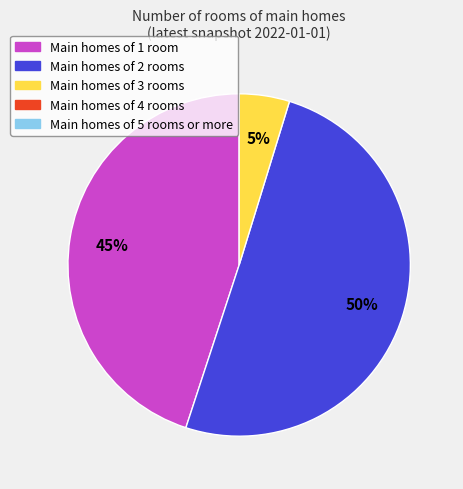

To the nearest percent, what is the average slice percentage?

33%